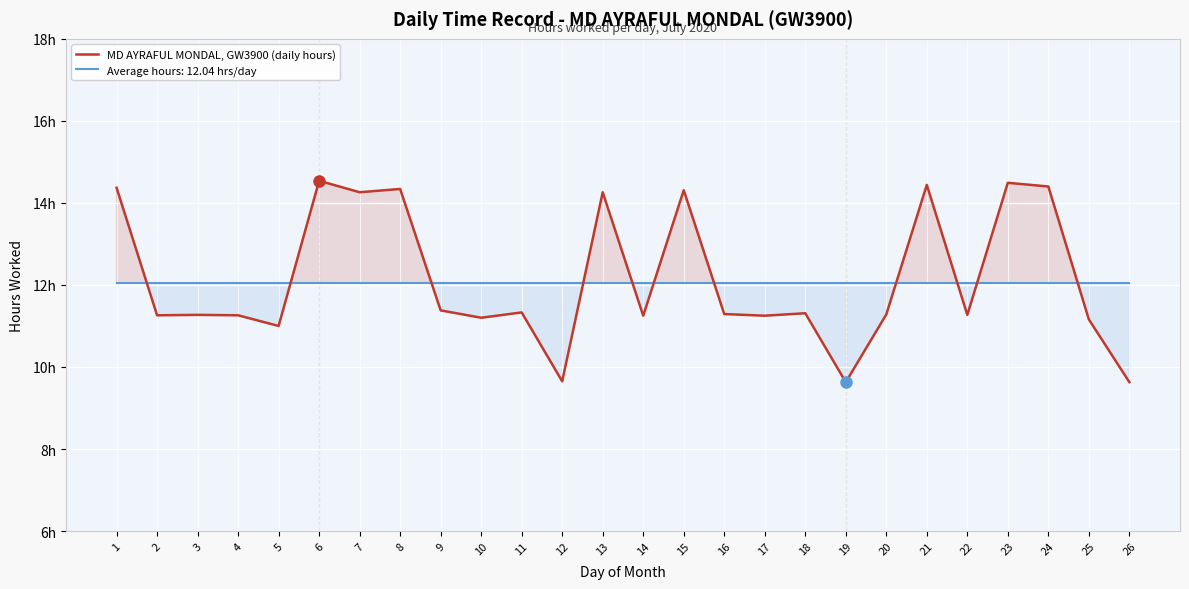

Approximately how many times larger is the value at 8 compared to 12?

1.5